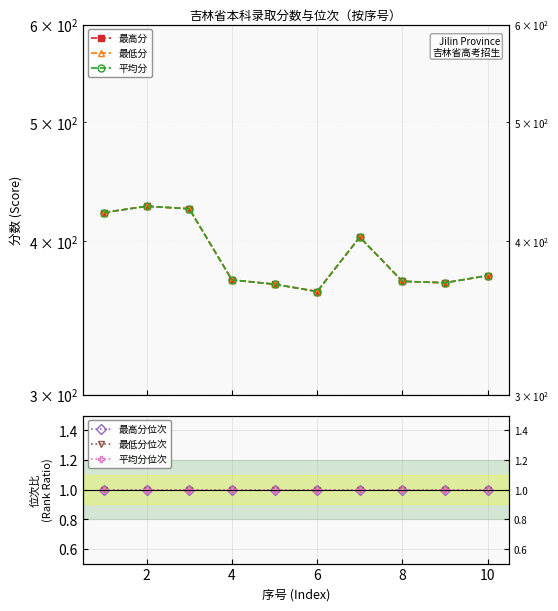

Between 8 and 7, which is larger?

7